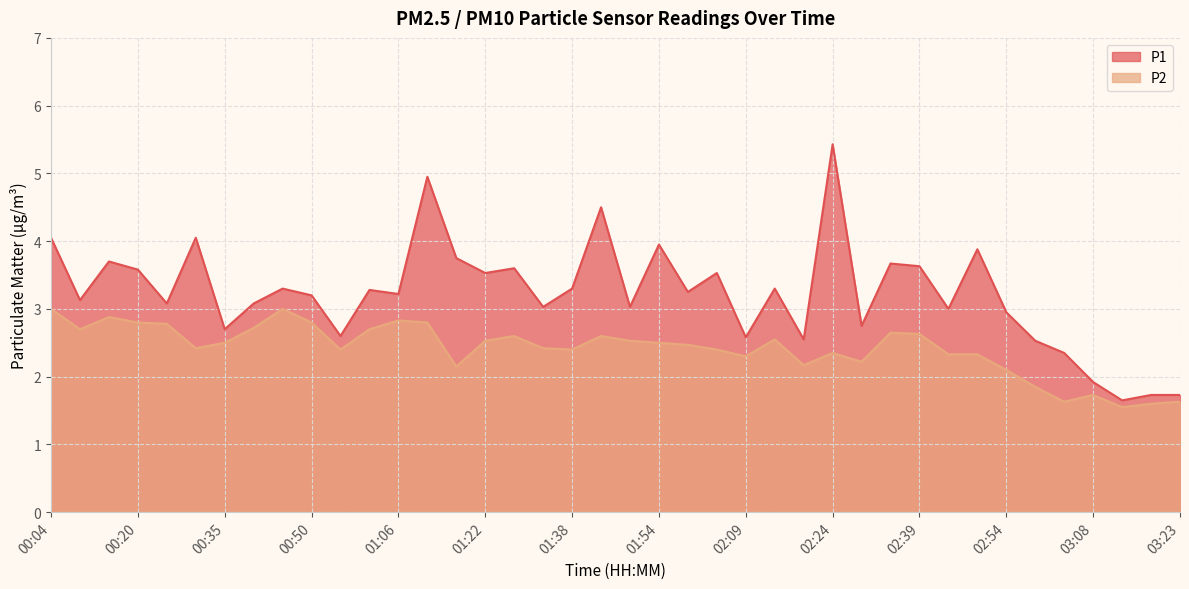

Where is the first local minimum for P1?

00:09